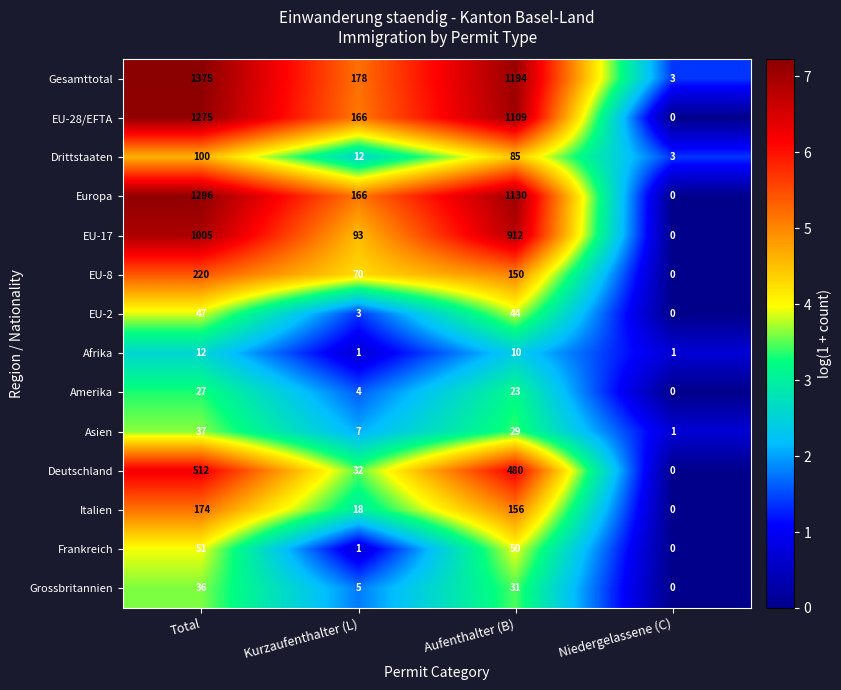

What is the difference between the Drittstaaten values at Niedergelassene (C) and Aufenthalter (B)?

82